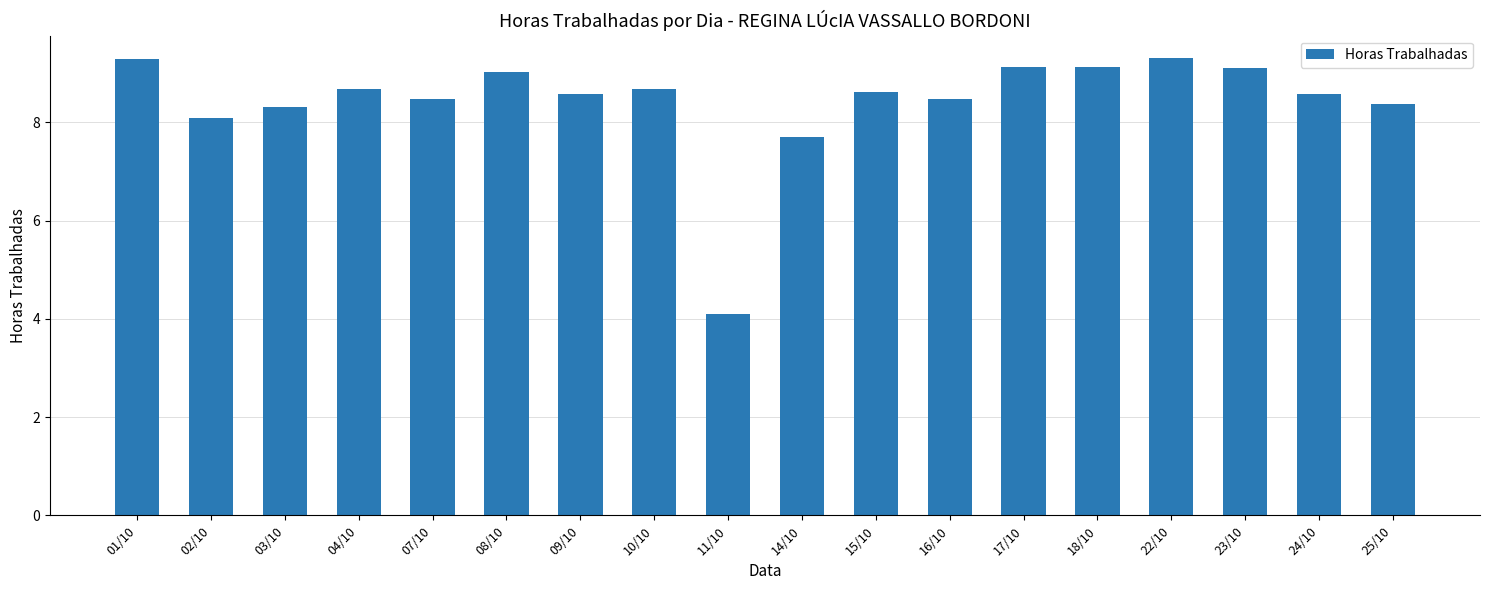

What is the label of the 14th bar from the right?

07/10